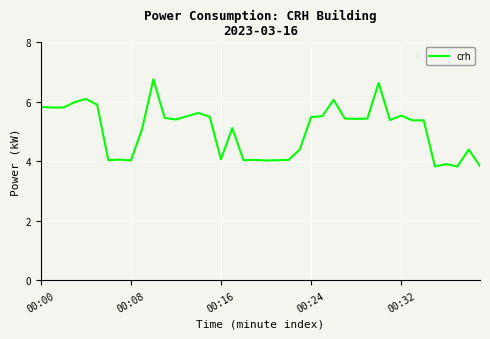

What is the minimum value shown in the chart?

3.8